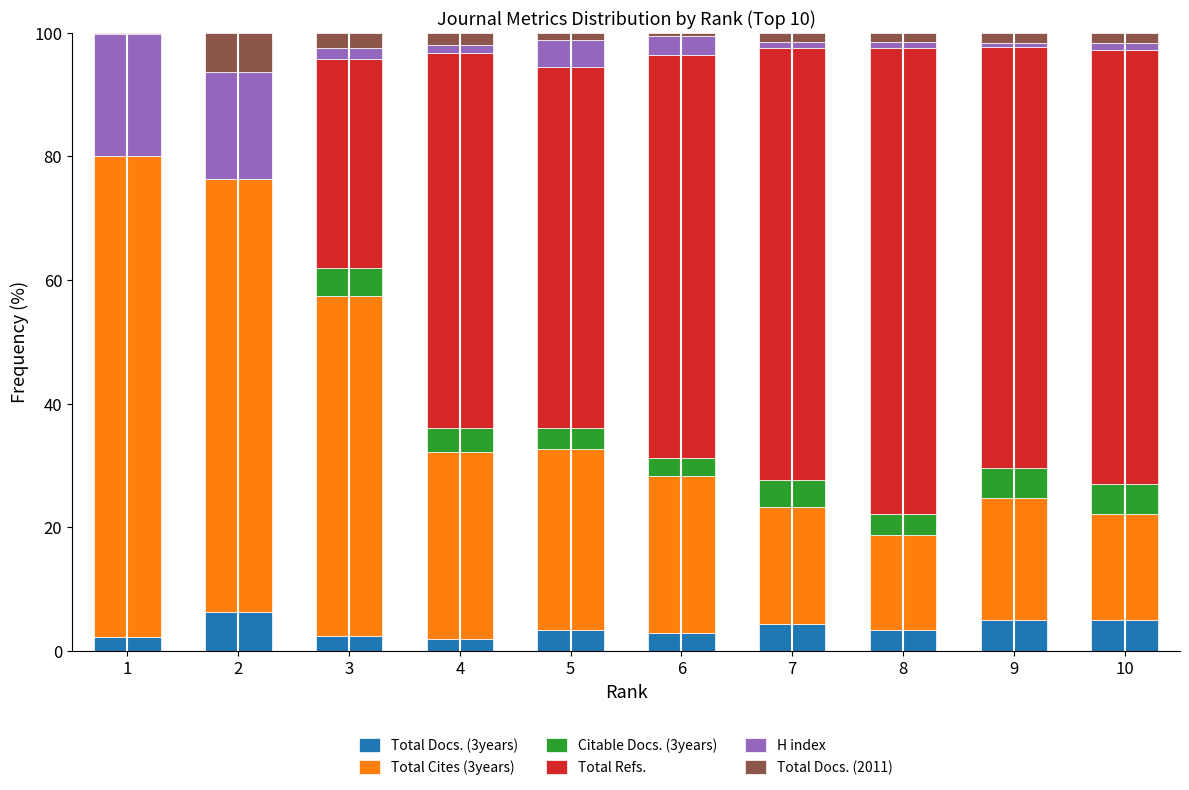

Rank the series at 10 from highest to lowest value.

Total Refs., Total Cites (3years), Total Docs. (3years), Citable Docs. (3years), Total Docs. (2011), H index